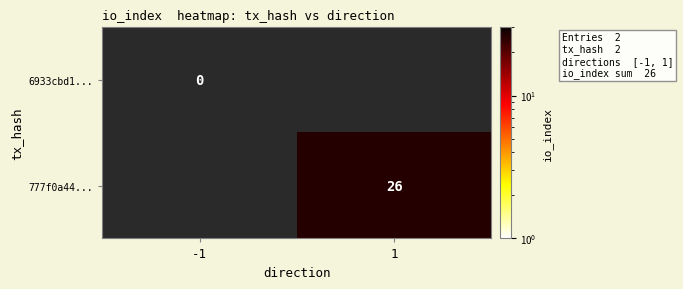

Is it true that 777f0a44... equals 41 at 1?

False